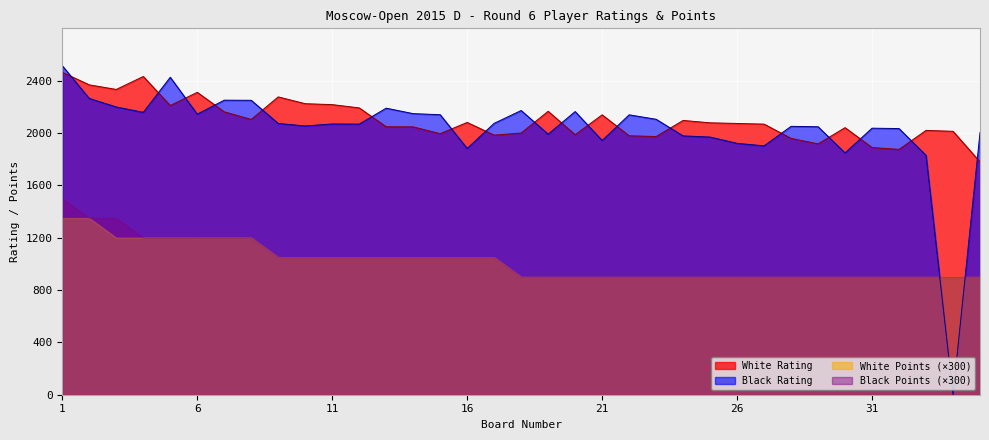

How many lines are shown in the chart?

4